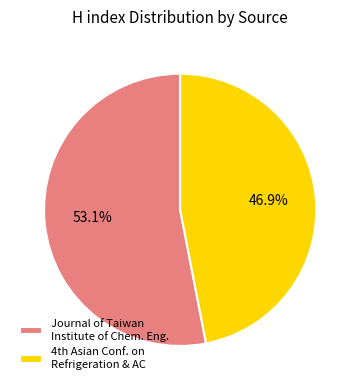

To the nearest percent, what is the average slice percentage?

50%